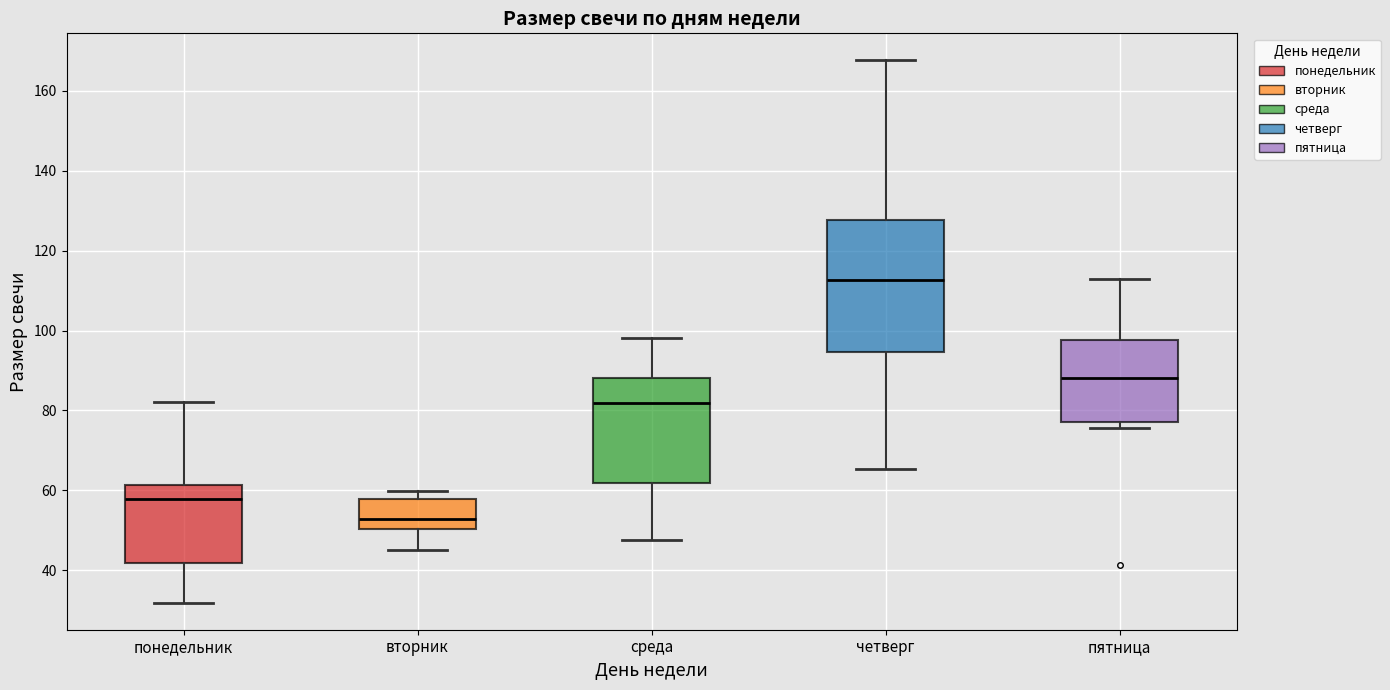

Which box's median line is the lowest?

вторник